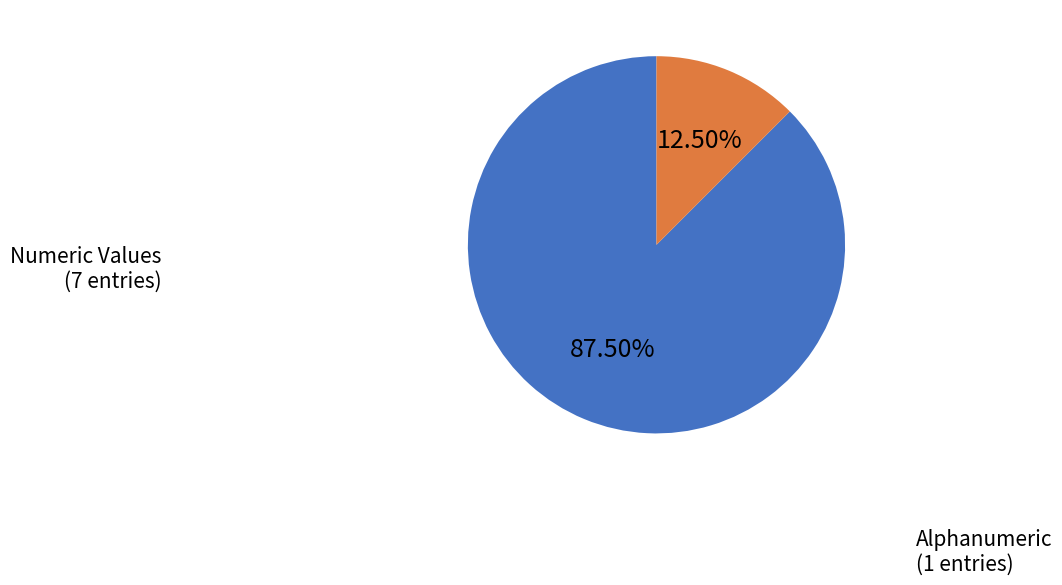

Which slice represents more than half of the pie?

Numeric Values